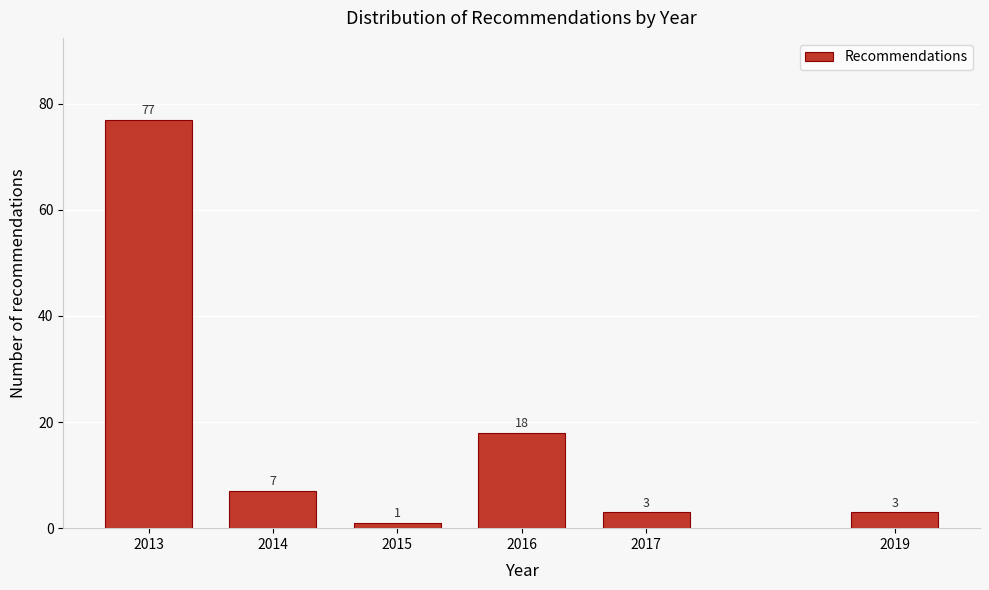

Reading right to left, what are all the values shown in this chart?

2019=3	2017=3	2016=18	2015=1	2014=7	2013=77